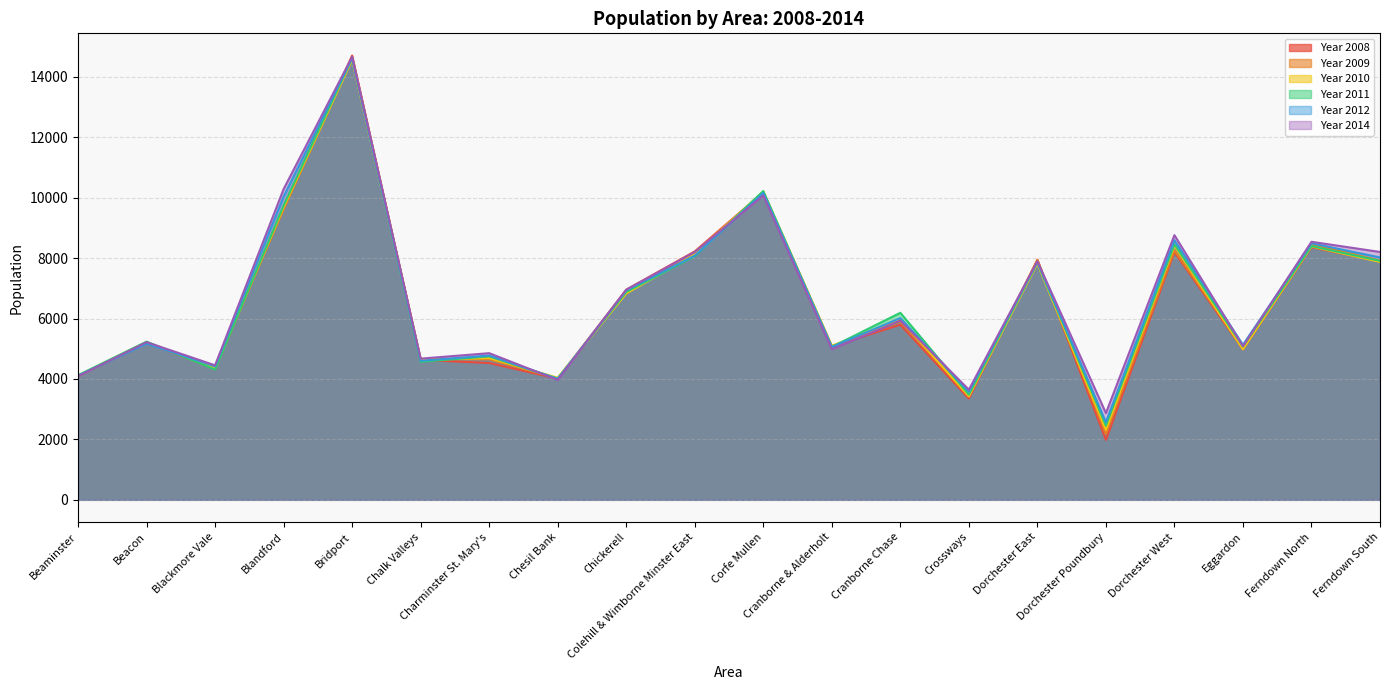

Which category has the highest value in the Year 2009 series?

Bridport